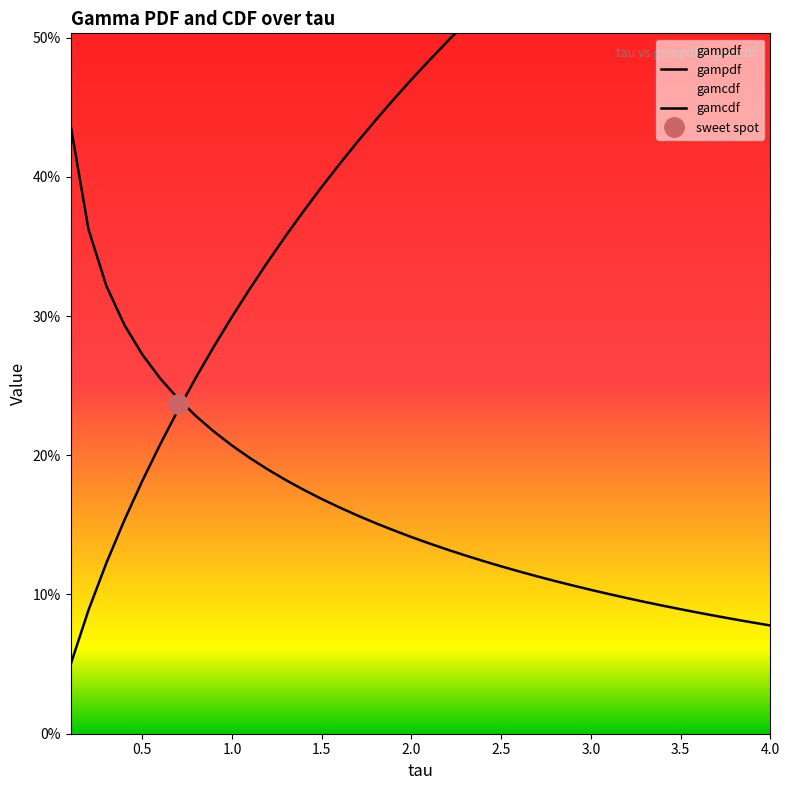

True or false: gampdf has more than 2 points higher than both neighbors.

False